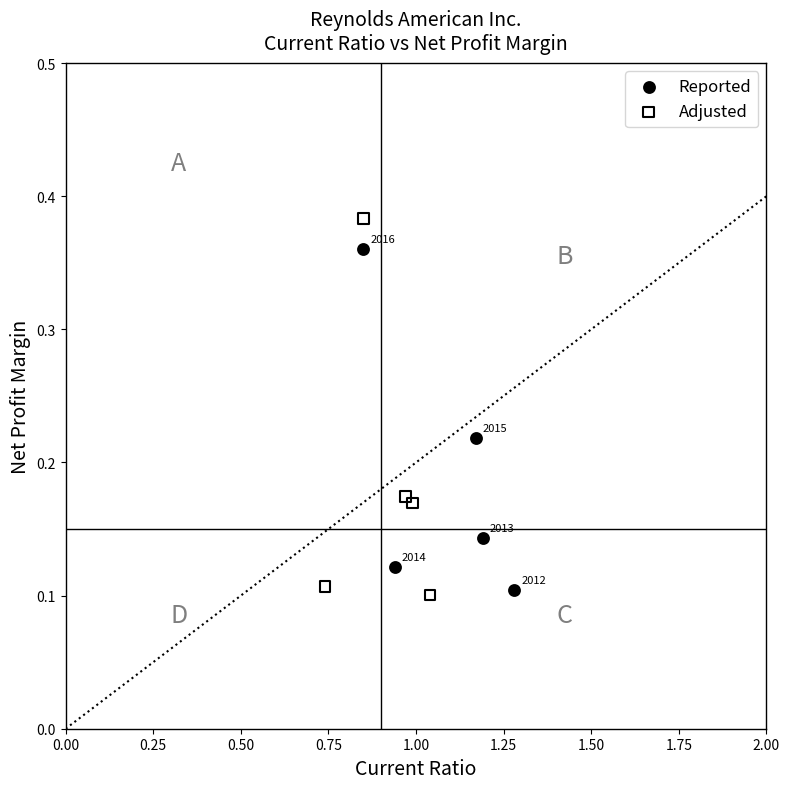

Which series reaches the maximum Y coordinate?

Adjusted